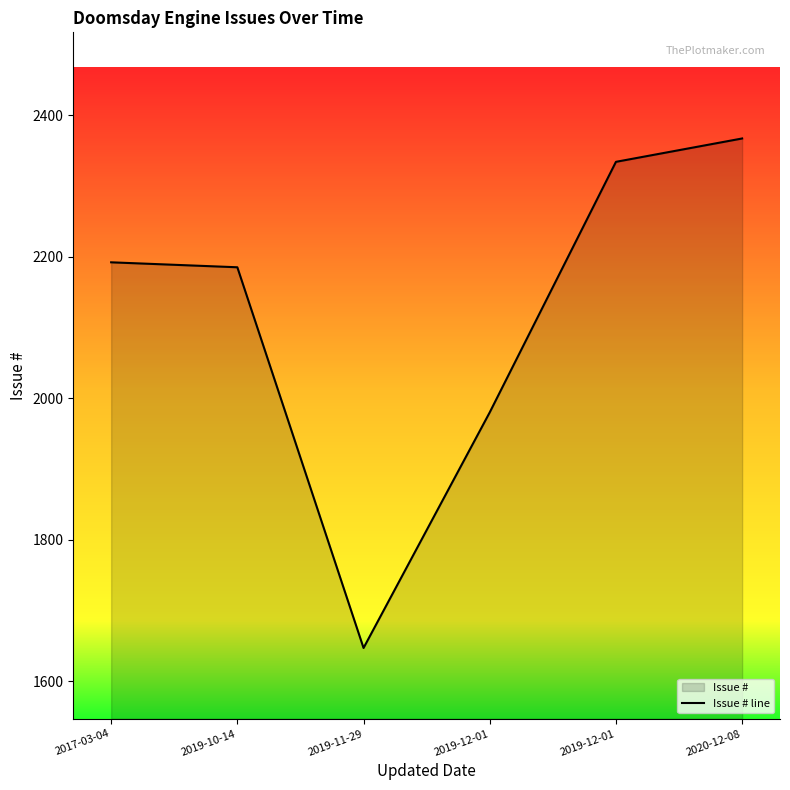

Which category has the highest value across all series?

2020-12-08